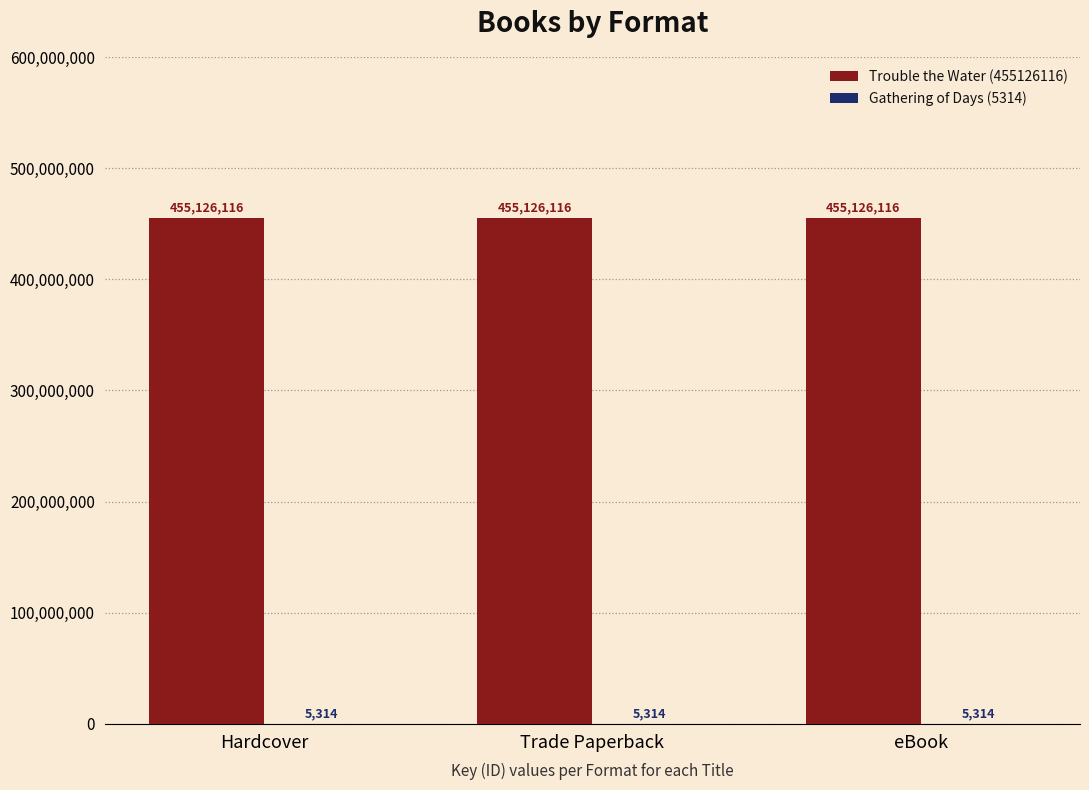

What is the total value across all series at Hardcover?

455131430